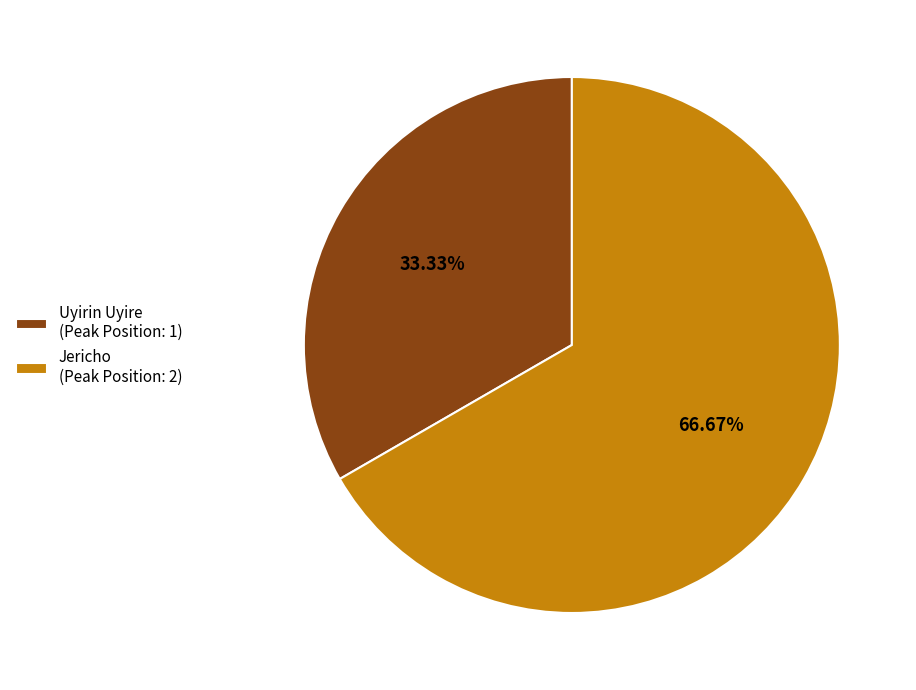

Approximately how many times larger is the value at Jericho (Peak Position: 2) compared to Uyirin Uyire (Peak Position: 1)?

2.0